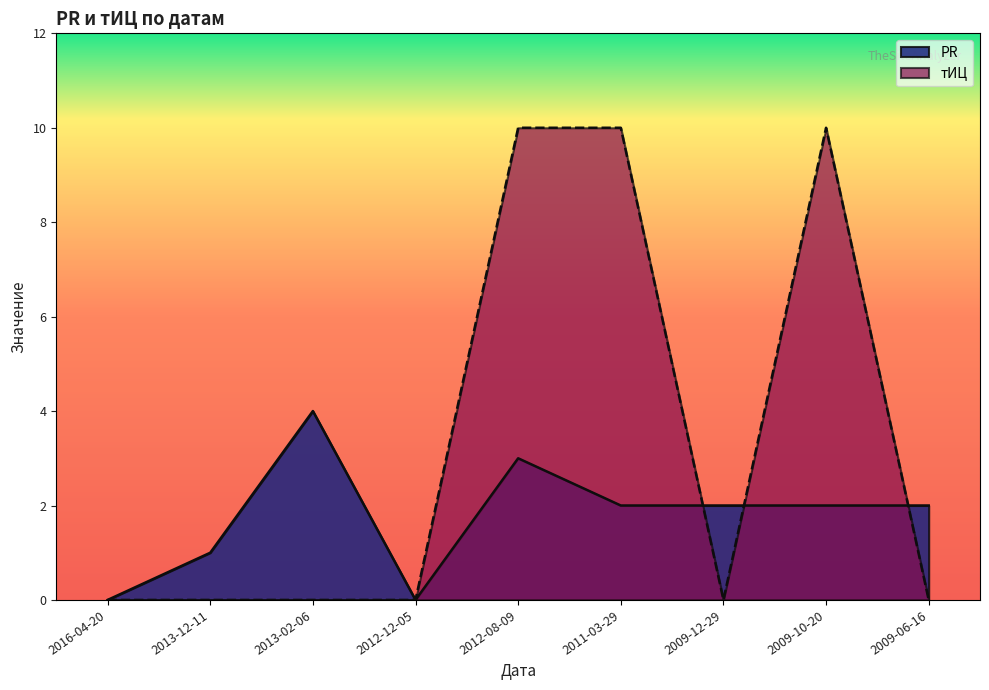

What is the maximum value shown in the chart?

10